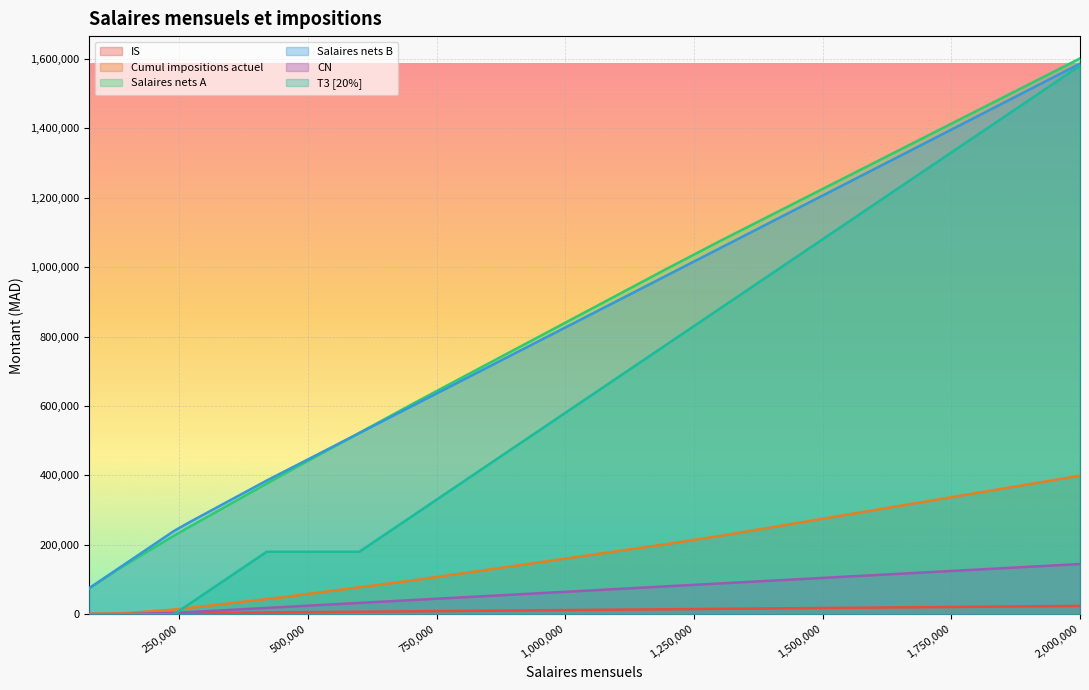

List the series in order of their peak value, highest first.

Salaires nets A, Salaires nets B, T3 [20%], Cumul impositions actuel, CN, IS